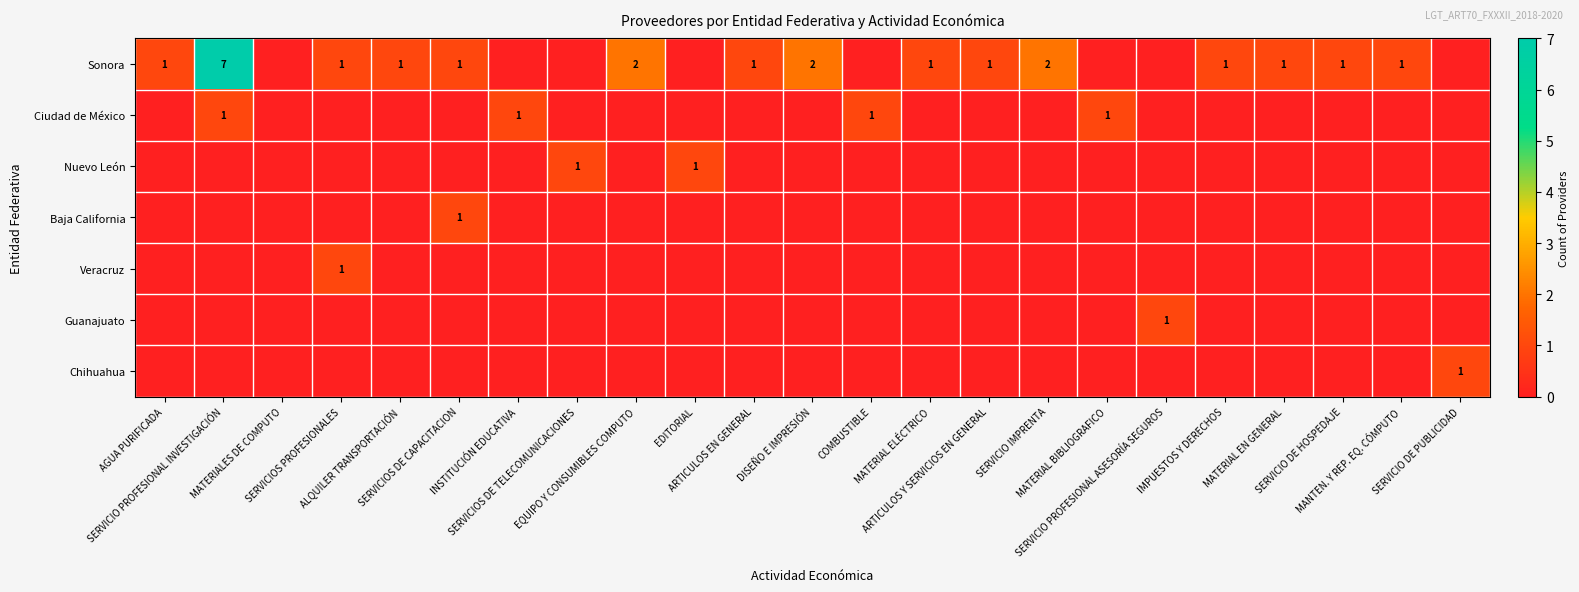

What is the difference between the maximum and minimum values in the Chihuahua series?

1